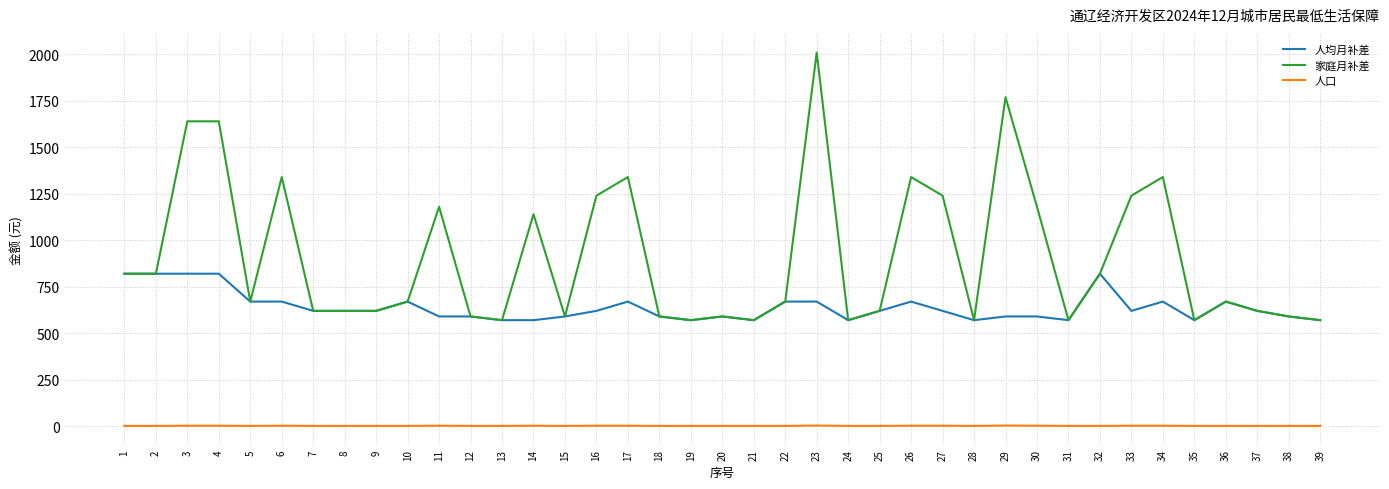

True or false: 人均月补差 has a value of 964 at 15.

False